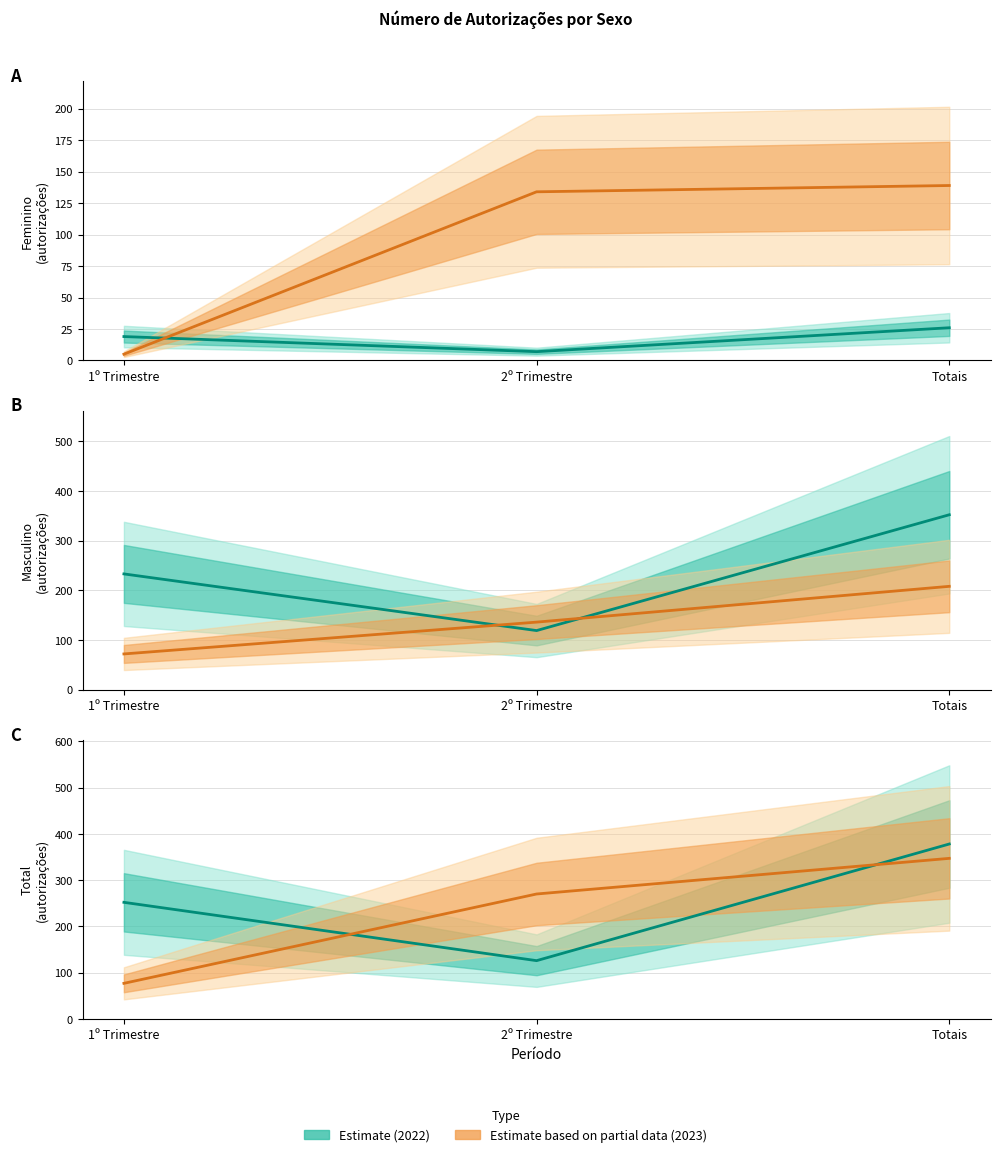

Which category has the highest value across all series?

Totais